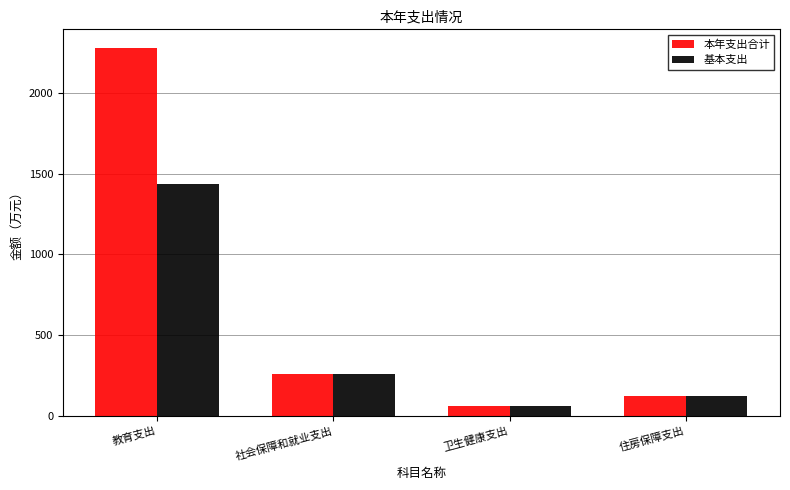

What are all the series names shown in the legend?

本年支出合计, 基本支出